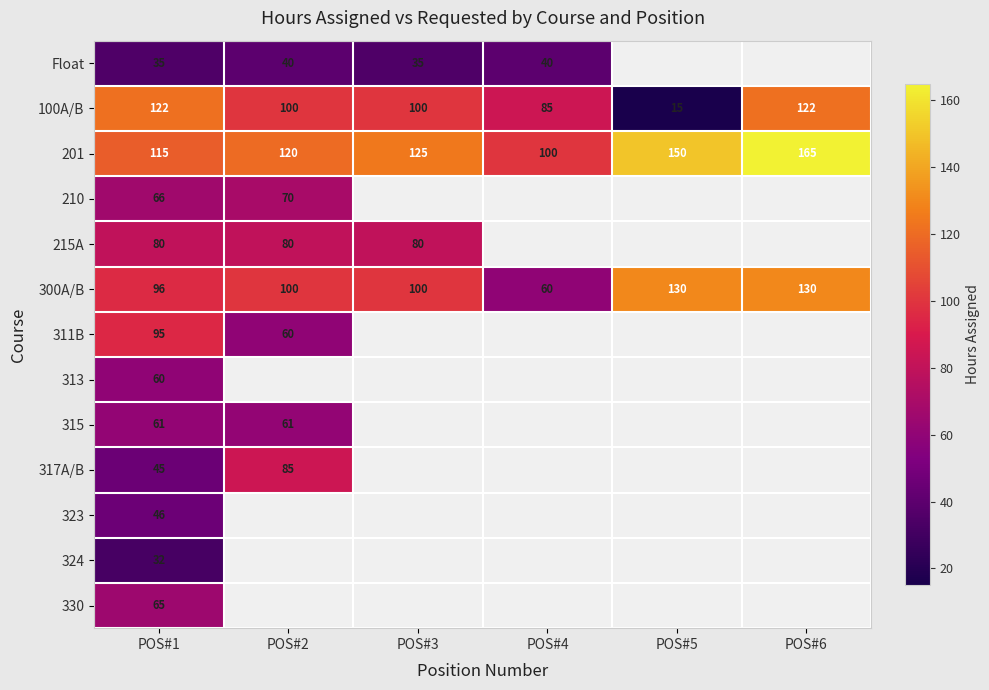

Where is 300A/B nearest to the value 95?

POS#1